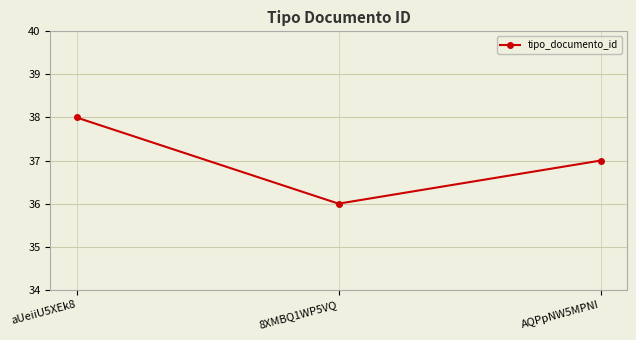

Where does the data first go above 37?

aUeiiU5XEk8